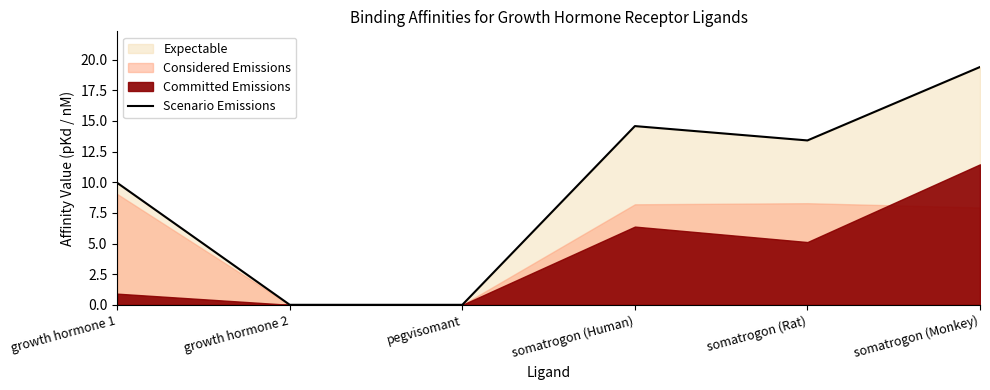

True or false: the data shows -7.4 at growth hormone 2.

False